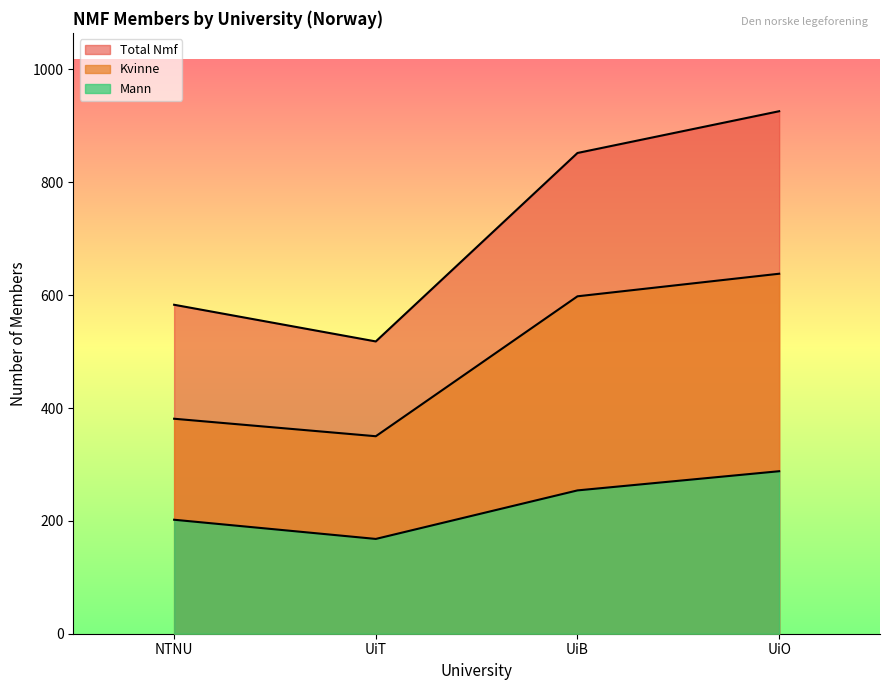

What is the sum of all Total Nmf values?

2879